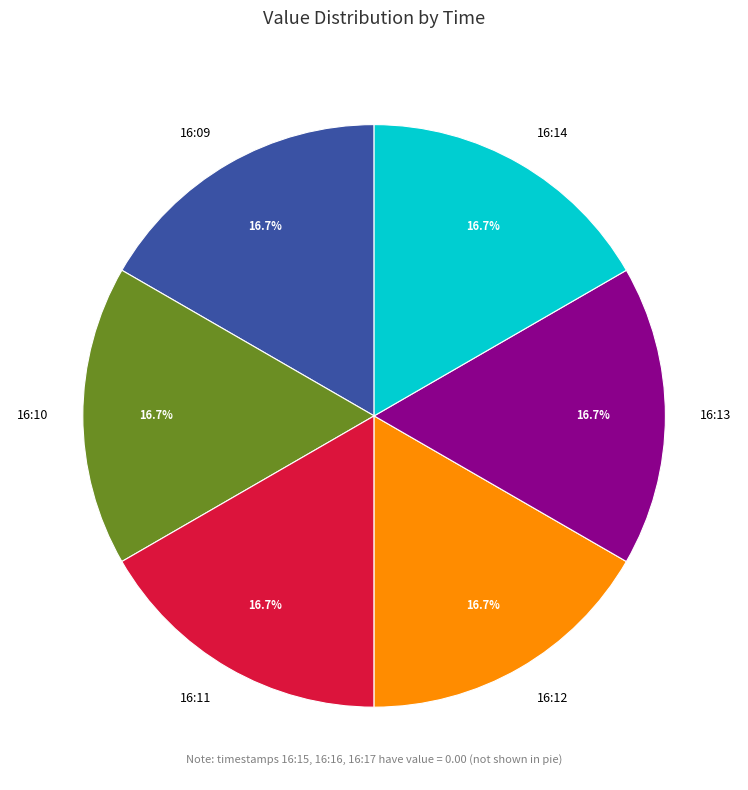

Combined, what portion of the pie is 16:14 and 16:12?

33.3%